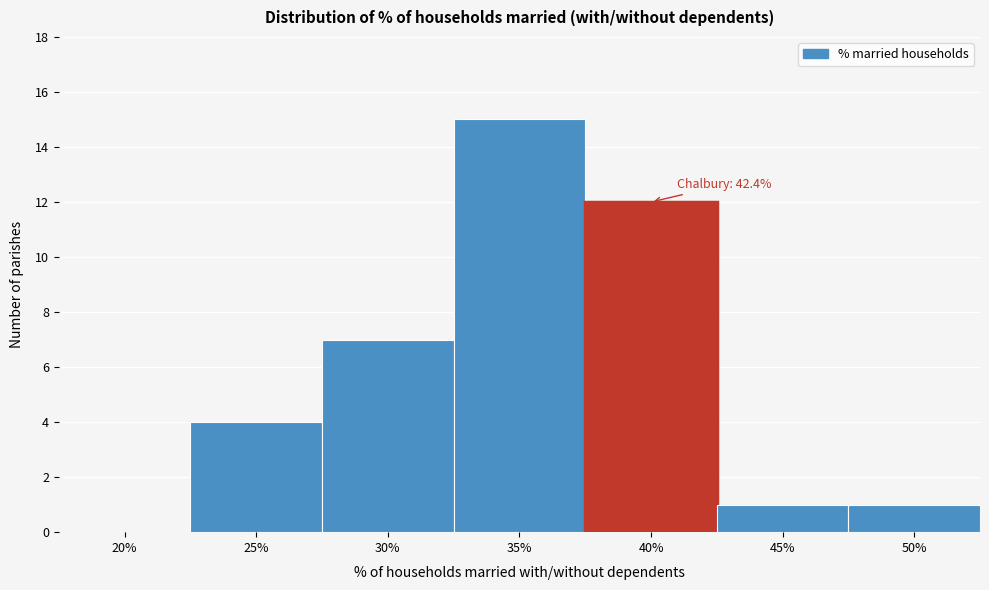

Reading right to left, extract all data points from this chart.

50%=1	45%=1	40%=12	35%=15	30%=7	25%=4	20%=0